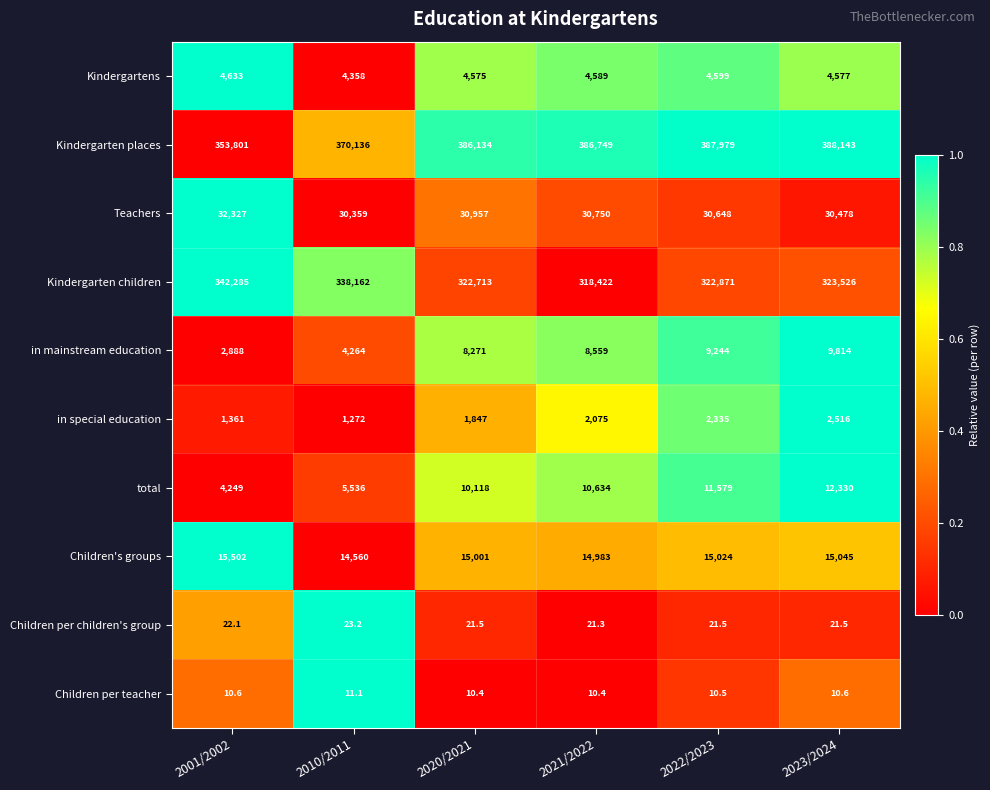

What is the maximum value for Kindergartens?

4633.0